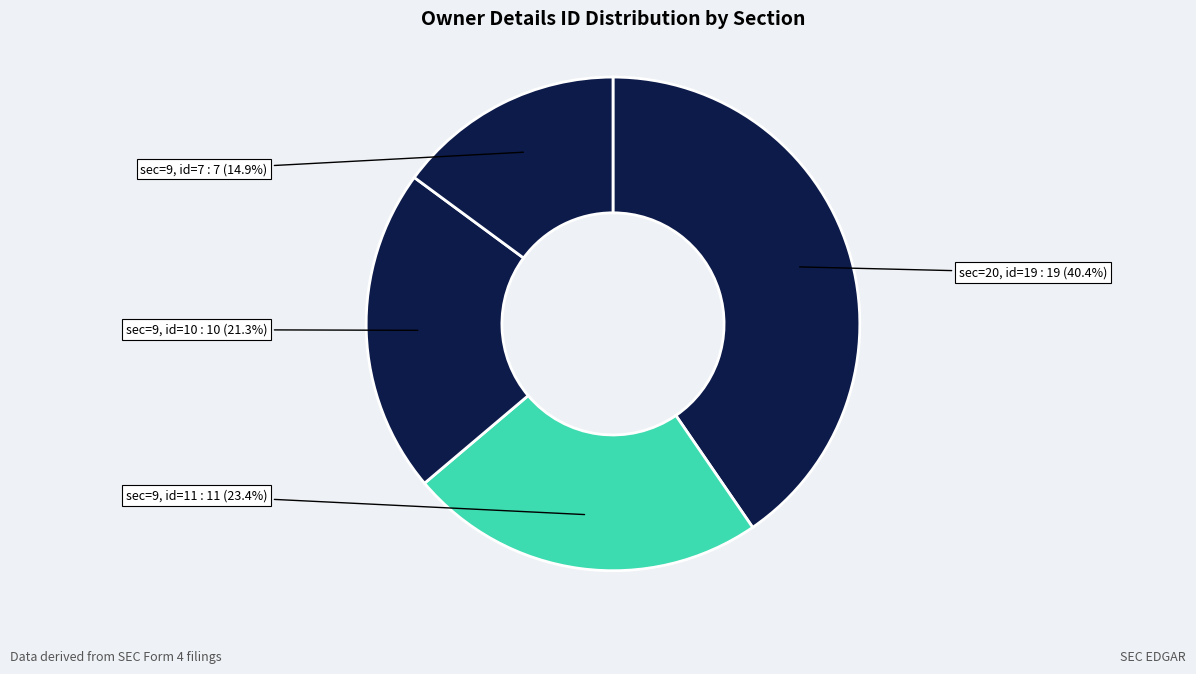

Which has a higher value, sec=20, id=19 or sec=9, id=7?

sec=20, id=19